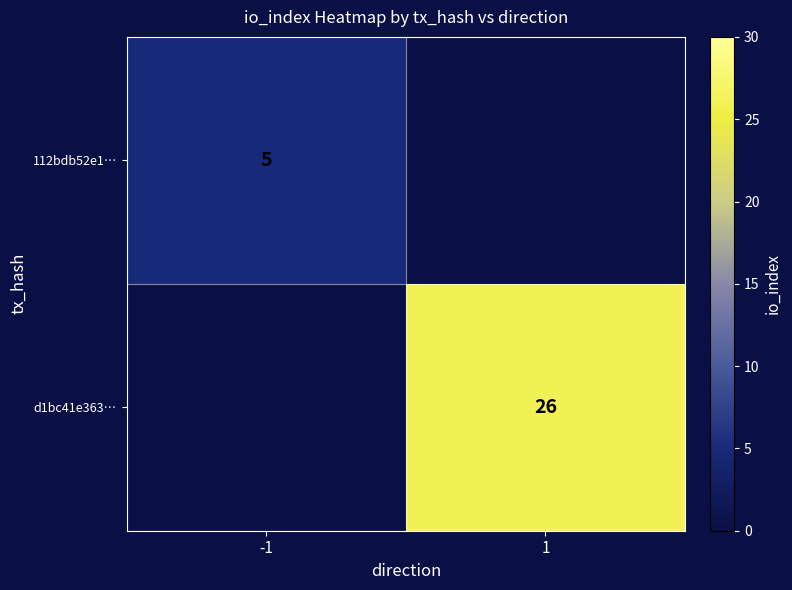

At how many categories does at least one series exceed 19?

1